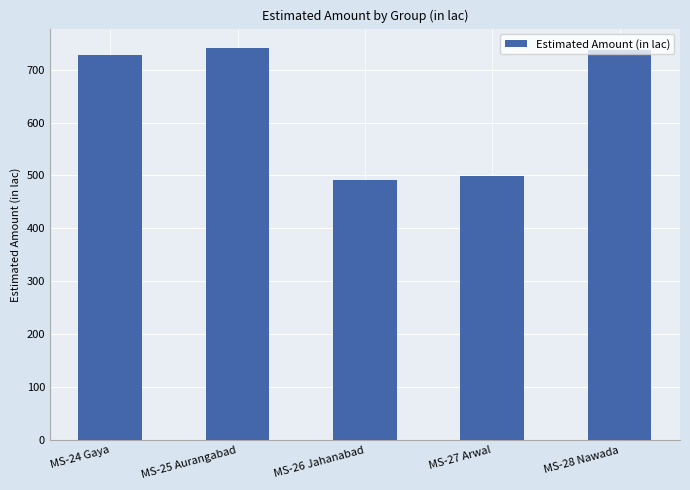

What is the label of the 4th bar from the left?

MS-27 Arwal